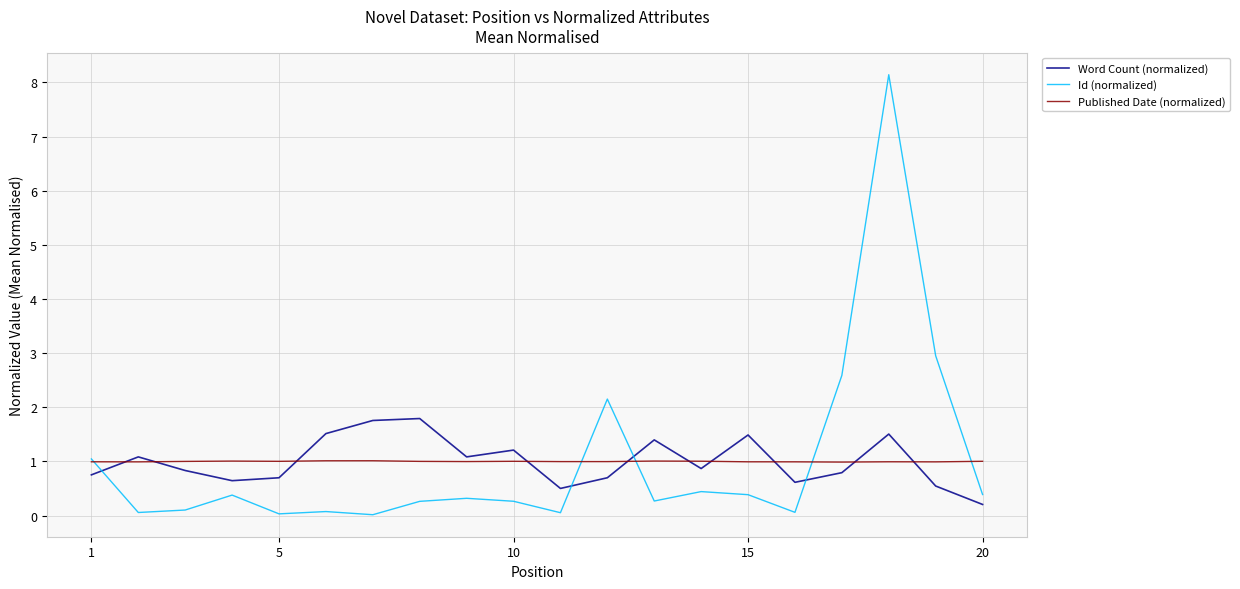

After their last crossing, which series has the higher values: Published Date (normalized) or Id (normalized)?

Published Date (normalized)